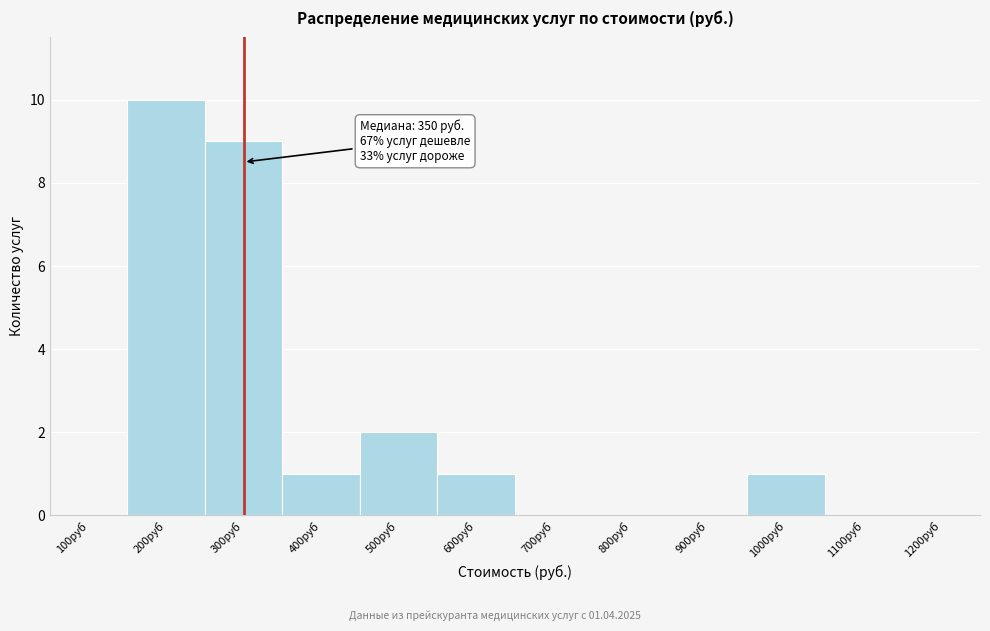

Reading right to left, what are all the values shown in this chart?

1200руб=0	1100руб=0	1000руб=1	900руб=0	800руб=0	700руб=0	600руб=1	500руб=2	400руб=1	300руб=9	200руб=10	100руб=0